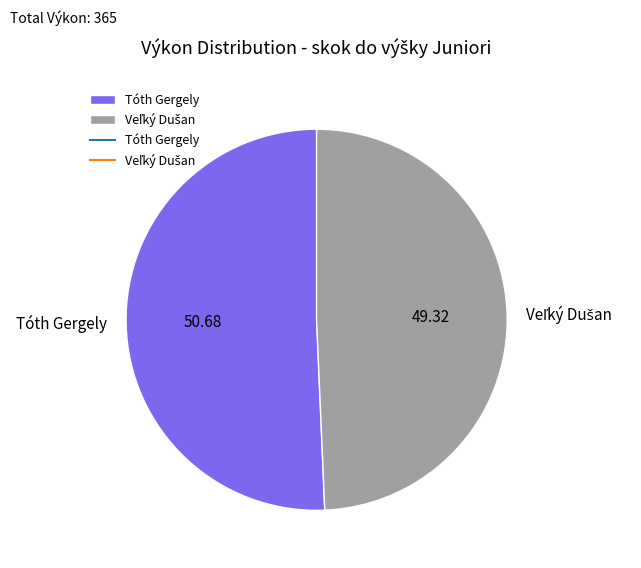

Is Tóth Gergely the majority of the pie?

Yes